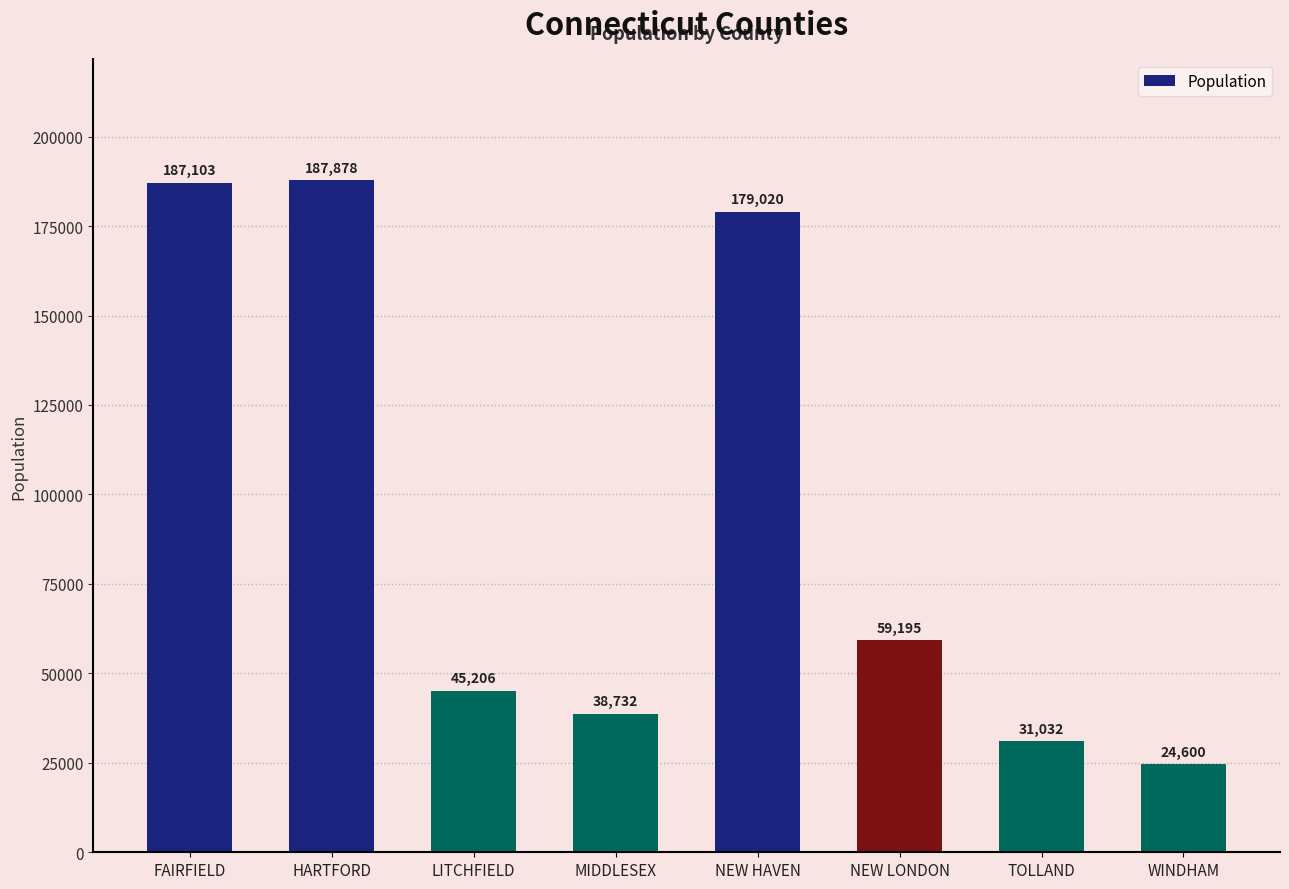

What is the label of the 5th bar from the left?

NEW HAVEN